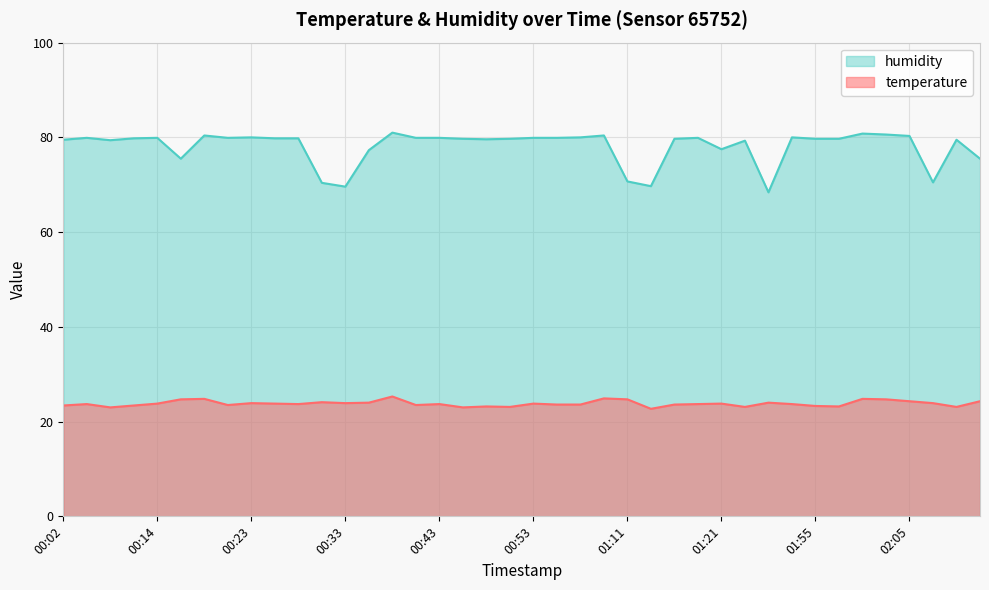

Which category has the highest value in the temperature series?

00:38